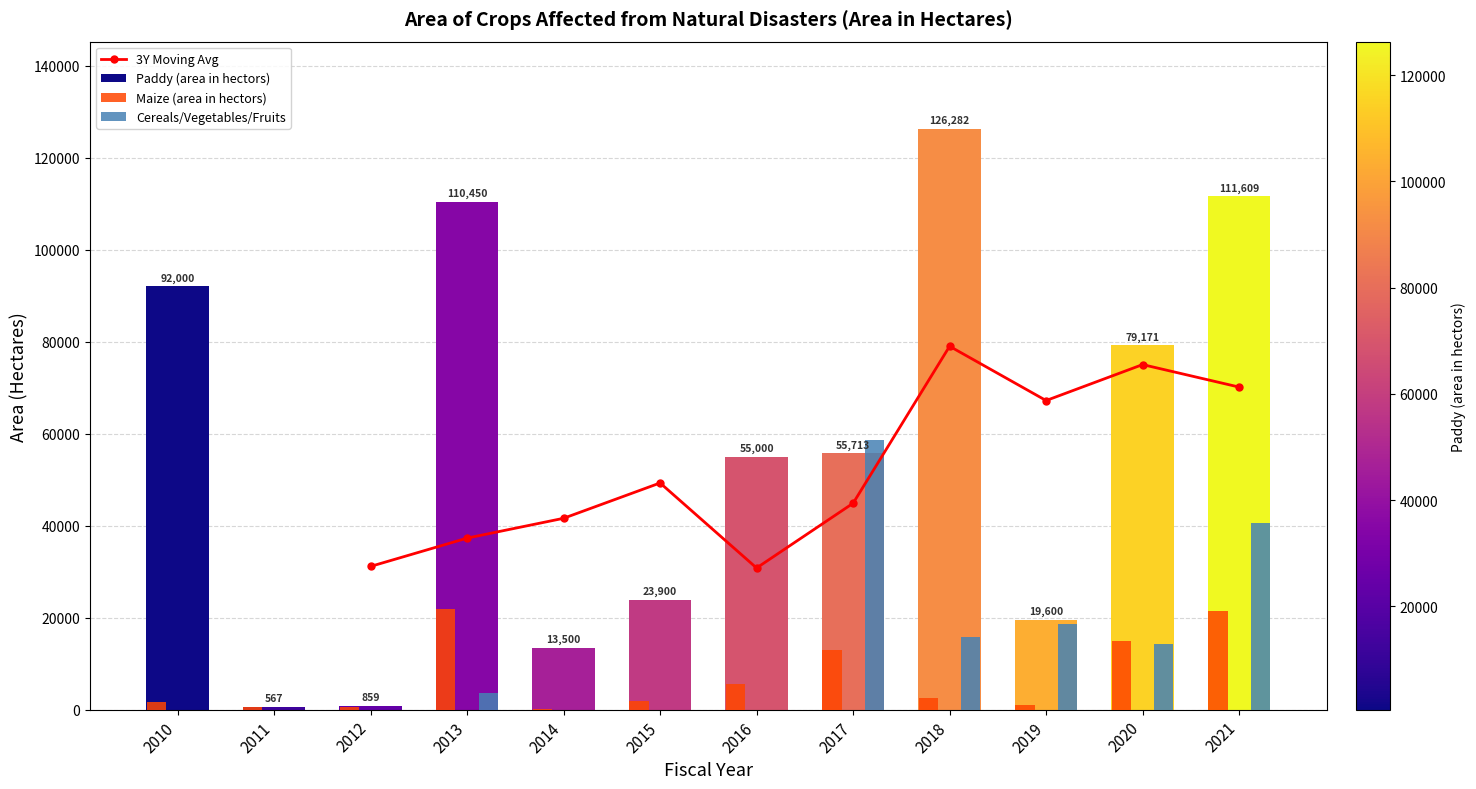

Is it true that Cereals/Vegetables/Fruits equals 8.0 at 2014?

False